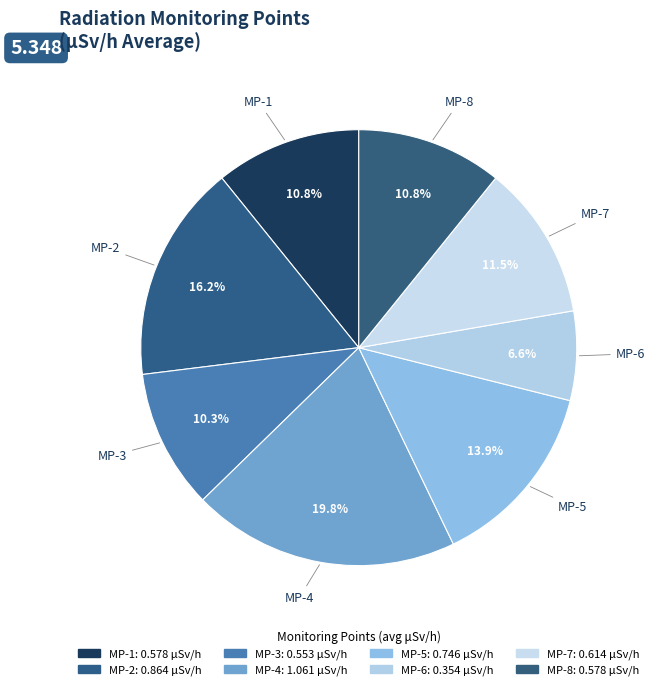

What is the change in value from MP-4 to MP-5?

-0.3